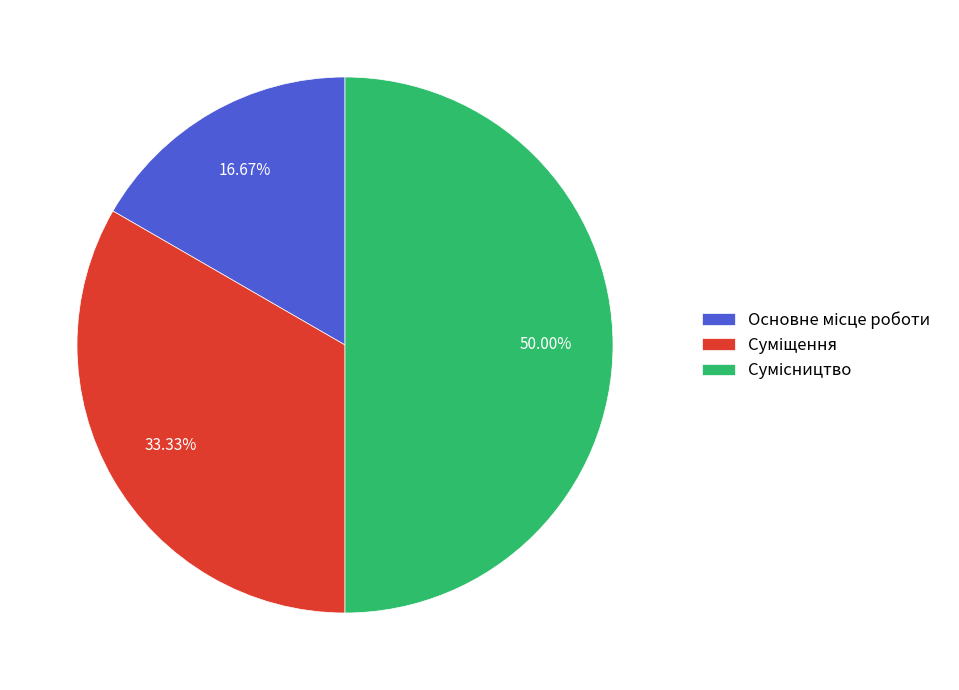

Which category has the smallest portion of the pie?

Основне місце роботи